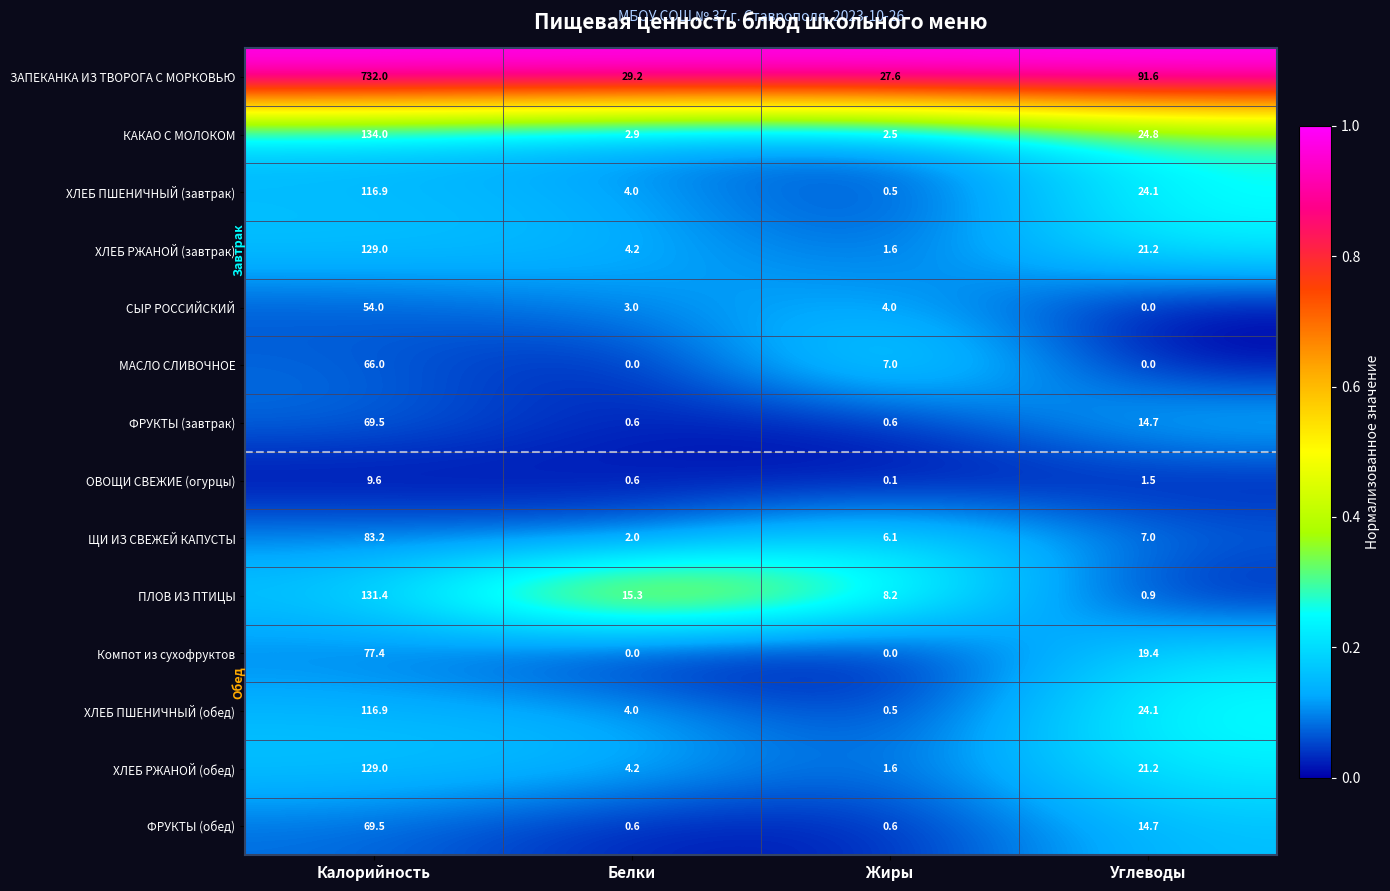

At which category is the sum across all series the highest?

Калорийность